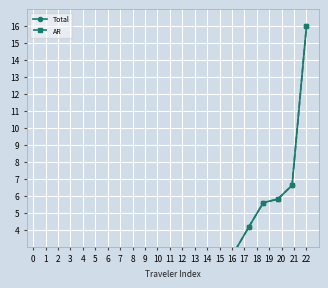

True or false: AR has more than 0 points higher than both neighbors.

False